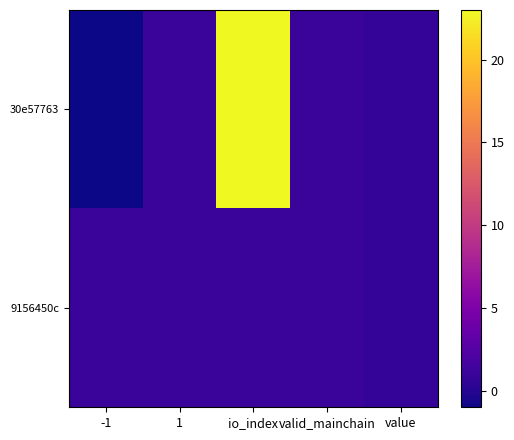

Which series has the largest total across all categories?

30e57763